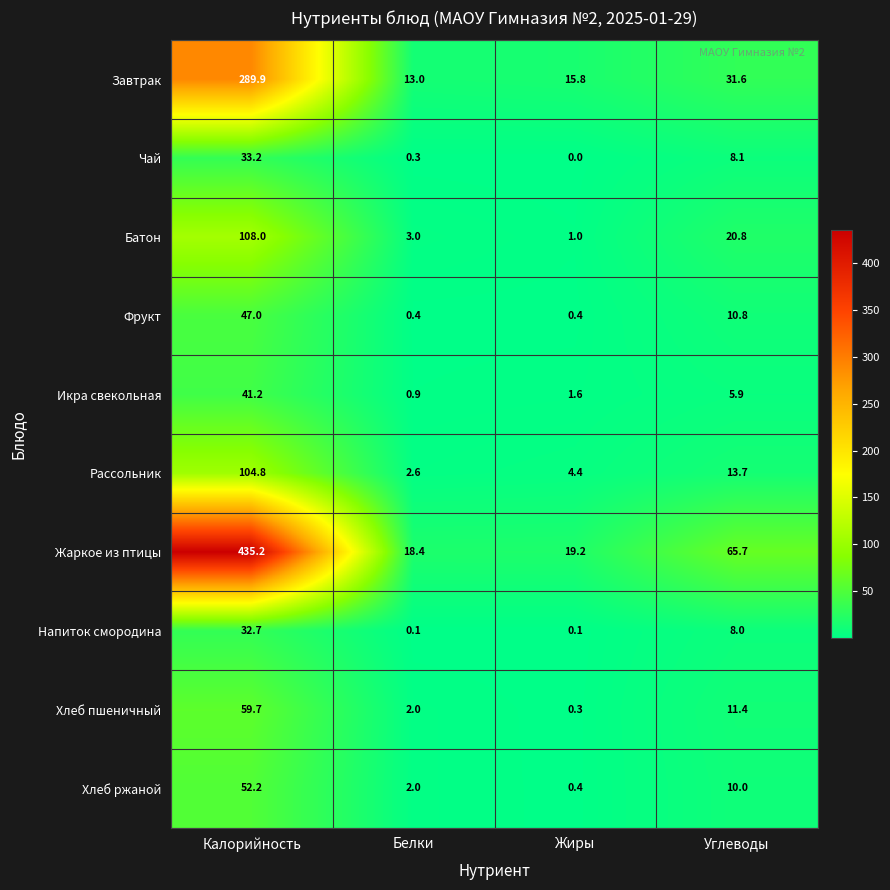

What is the average value of the Батон series?

33.2